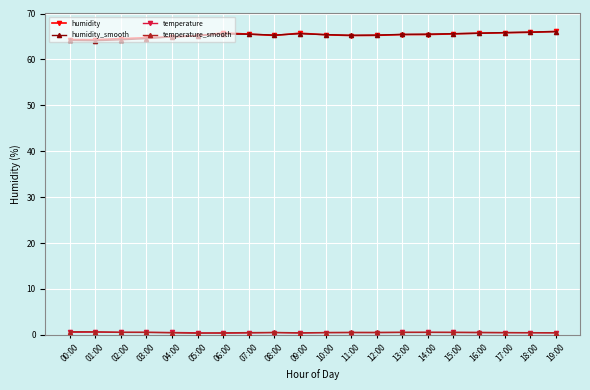

True or false: humidity has a value of 65.2 at 11:00.

True